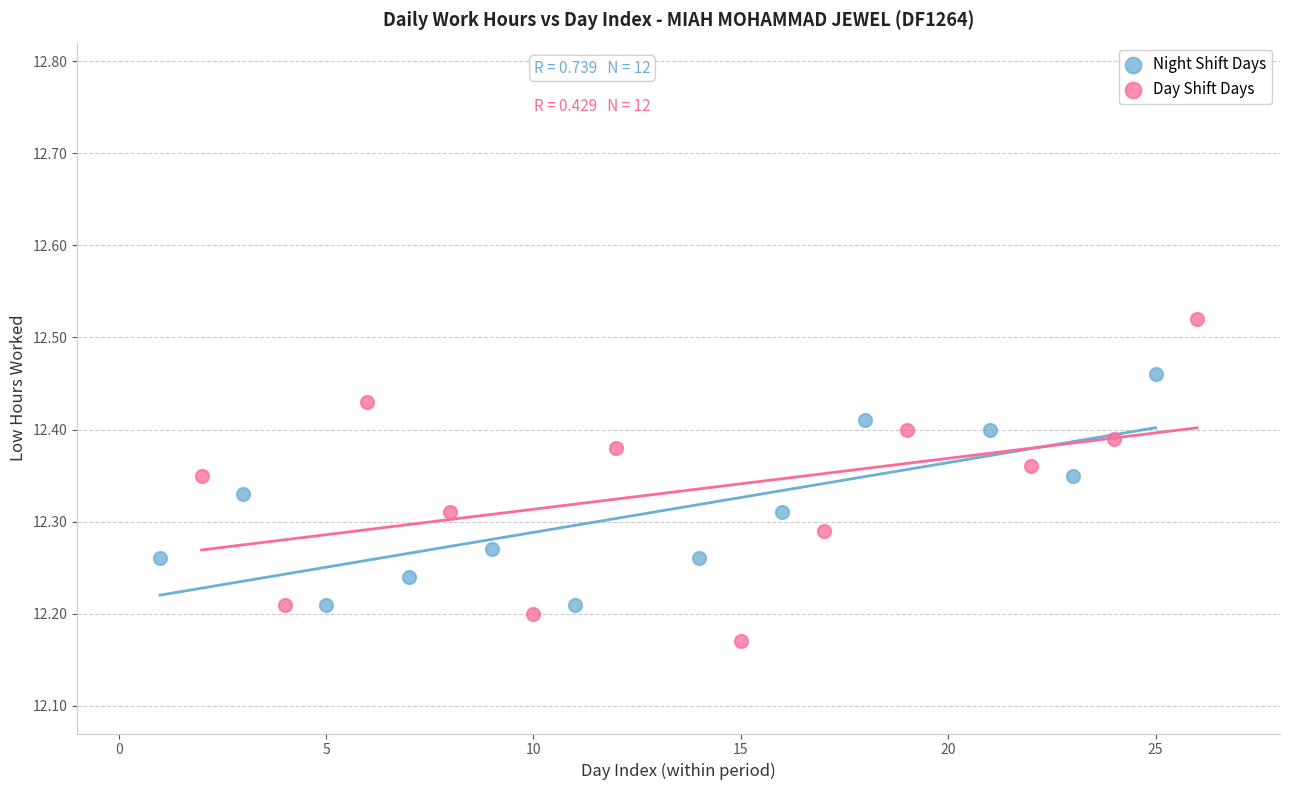

Which series reaches the minimum Y coordinate?

Day Shift Days